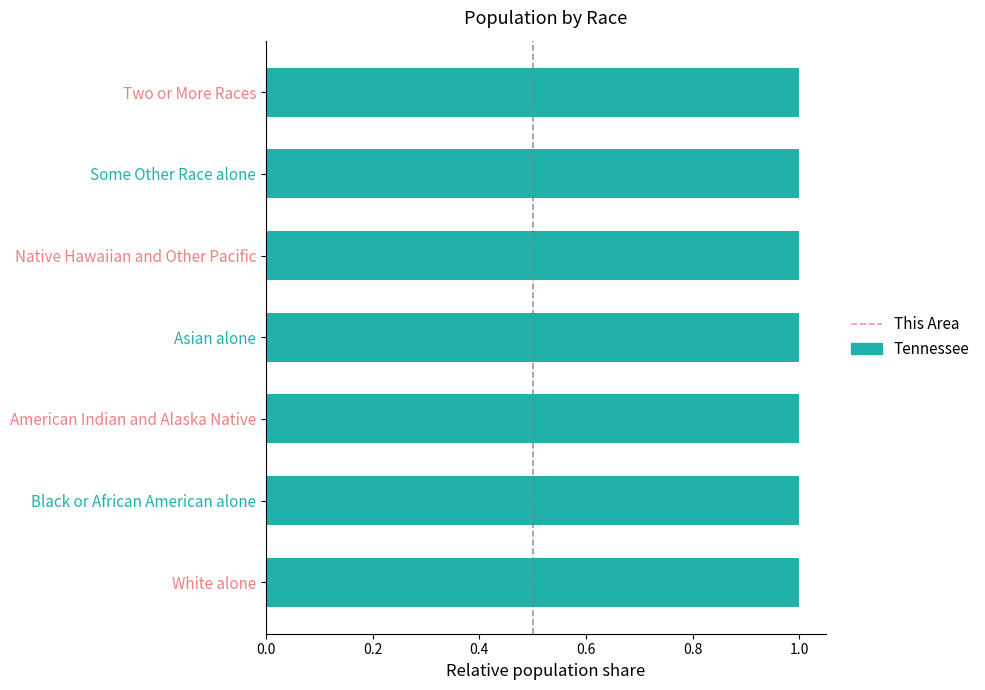

How many data points does each series have?

7